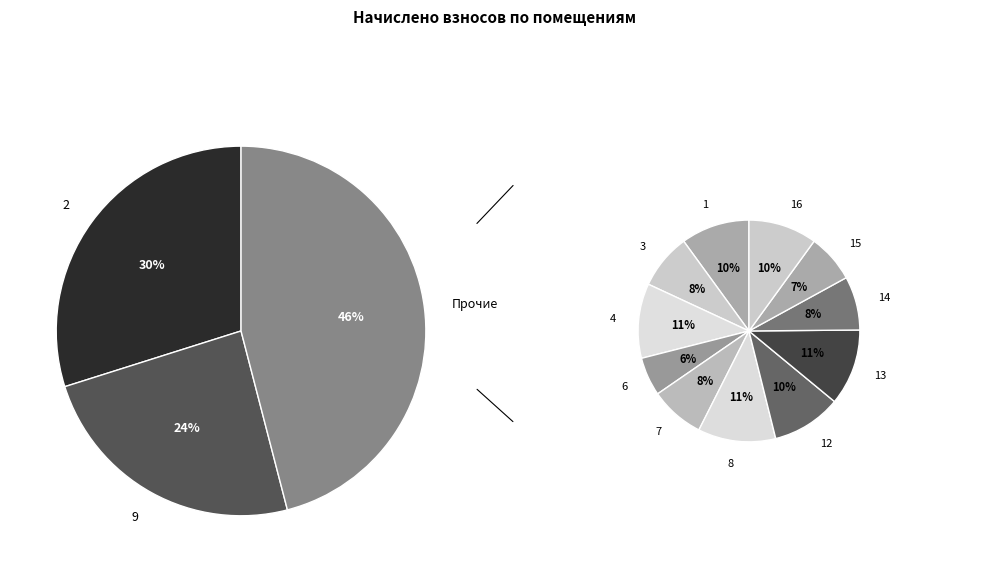

True or false: 14 accounts for 4% of the total.

True